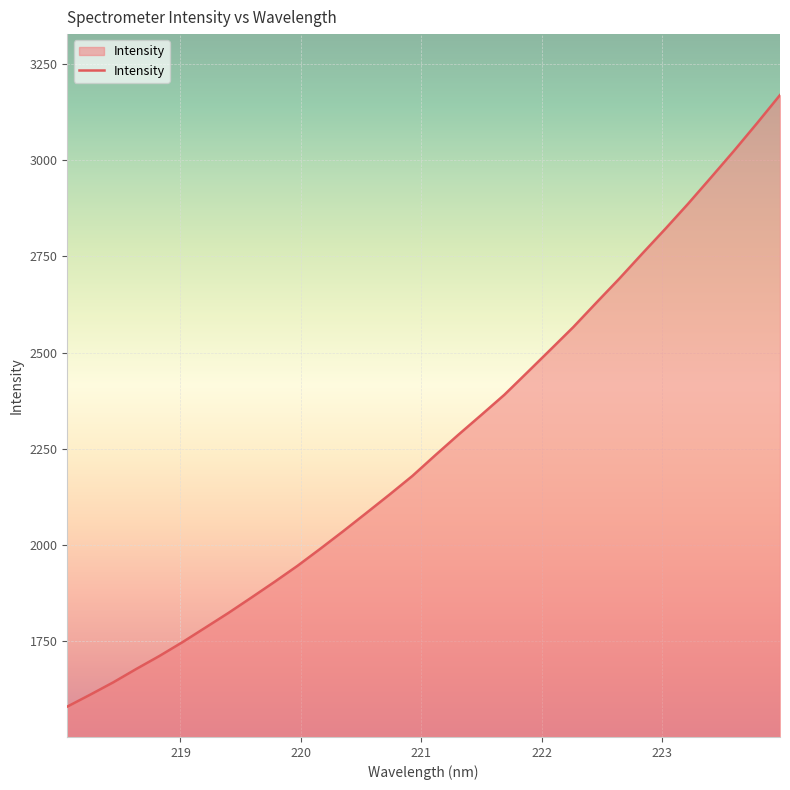

What is the difference between the maximum and minimum values?

1590.1